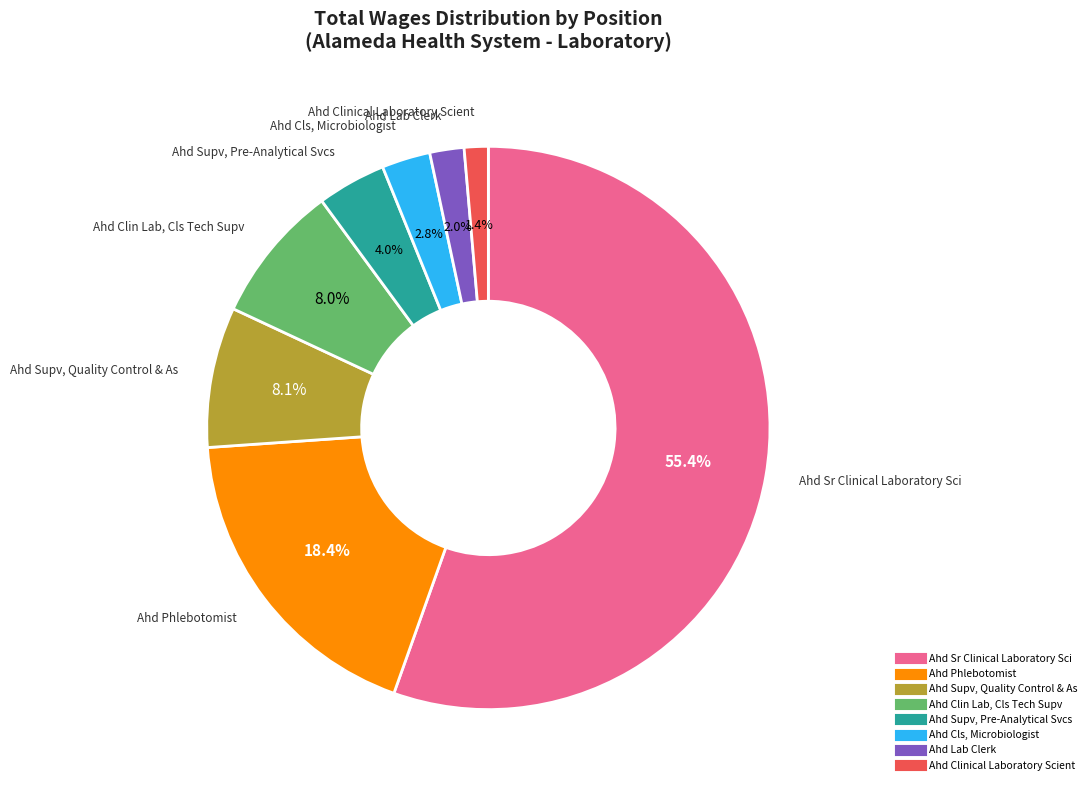

Which has a higher value, Ahd Lab Clerk or Ahd Clinical Laboratory Scient?

Ahd Lab Clerk